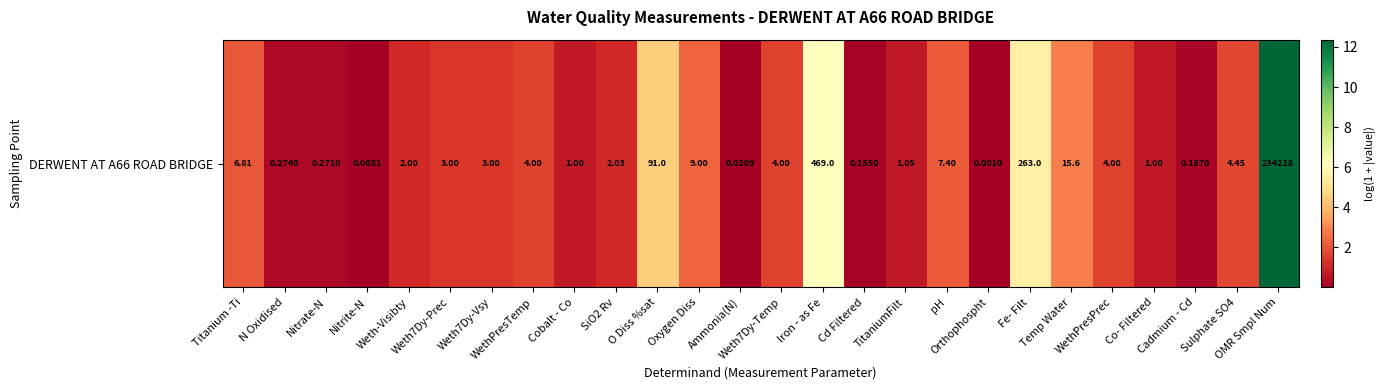

Read the value at Temp Water.

2.8